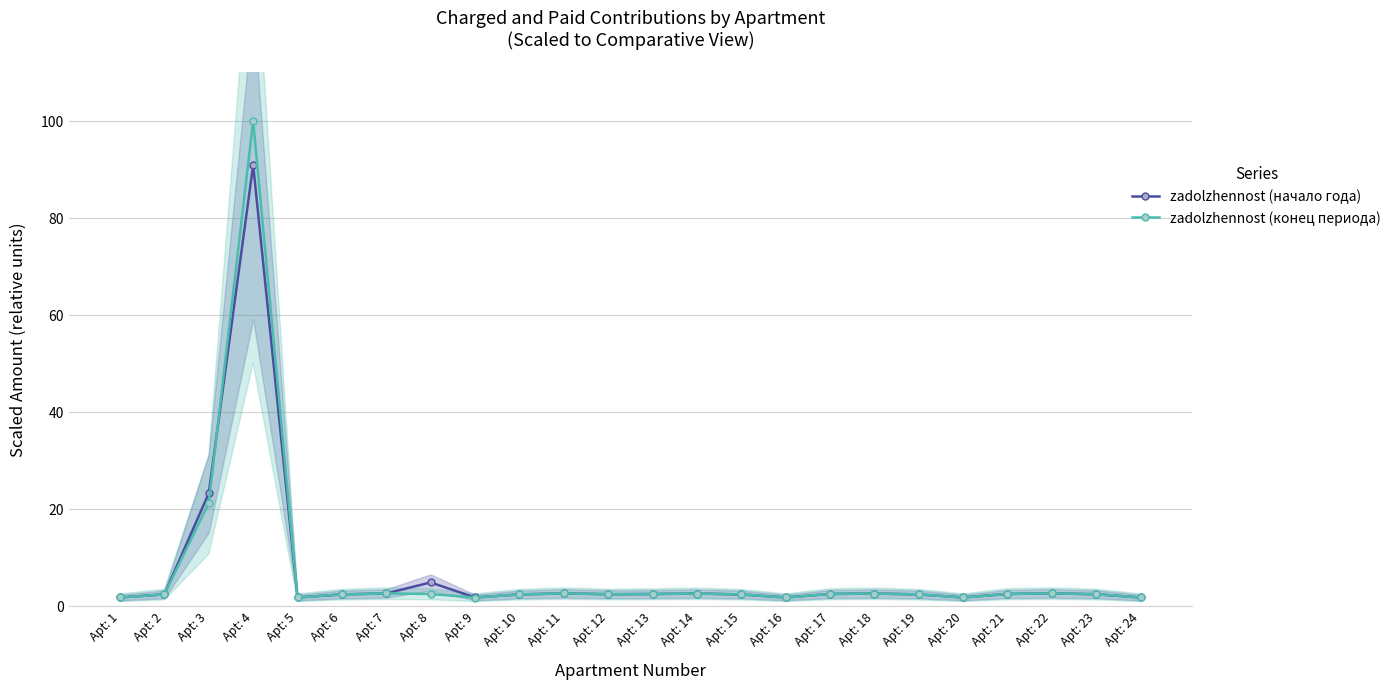

At which category is the sum across all series the highest?

Apt: 4